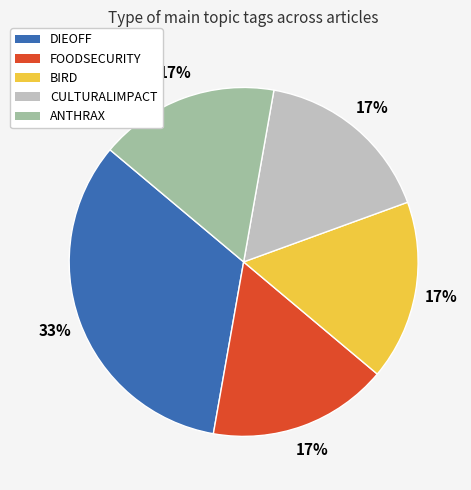

Is there any slice that represents more than half of the pie?

No